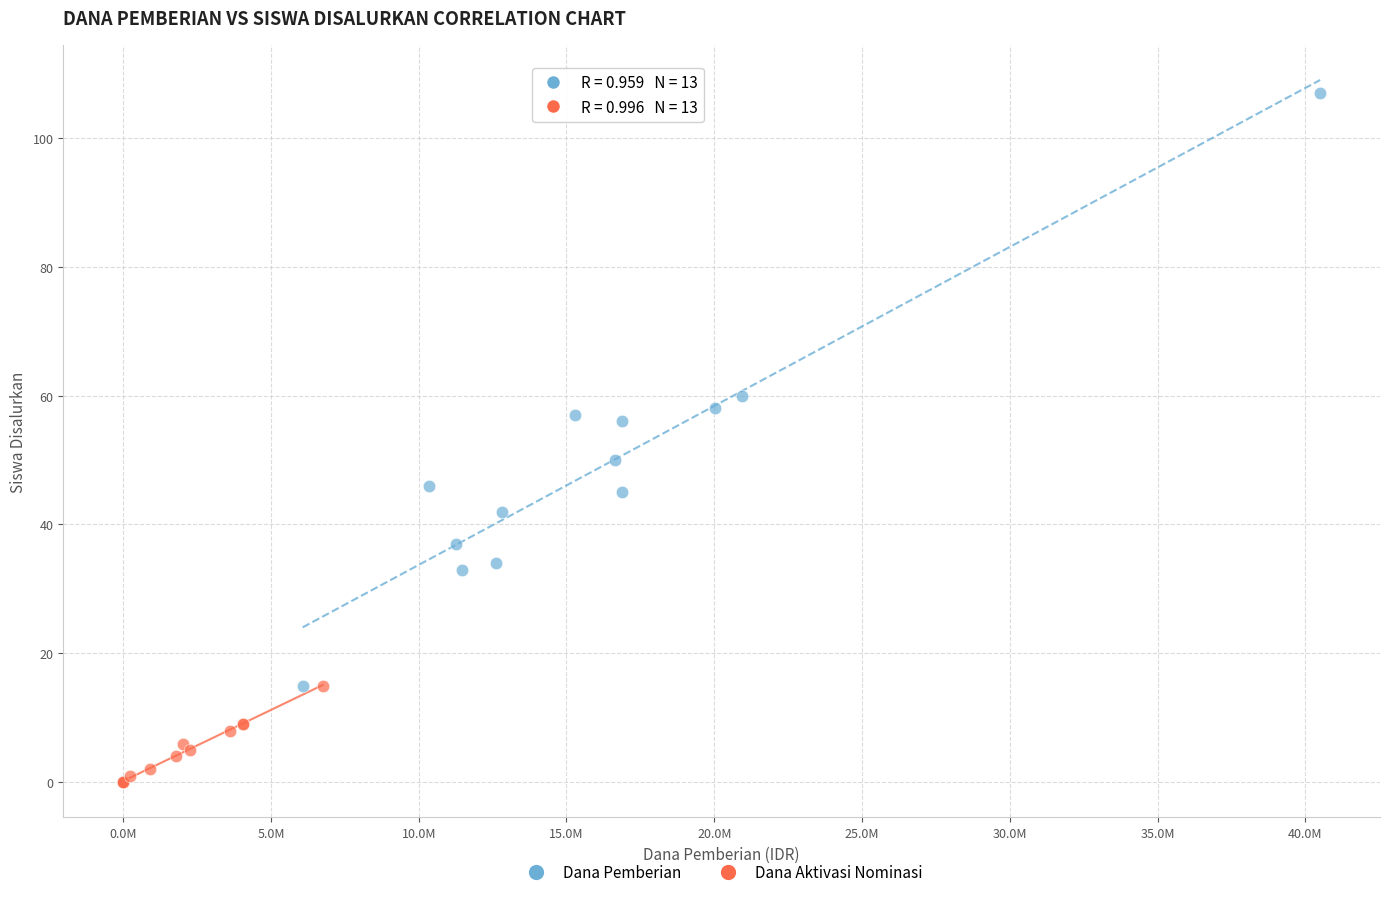

Which series reaches the minimum Y coordinate?

Dana Aktivasi Nominasi